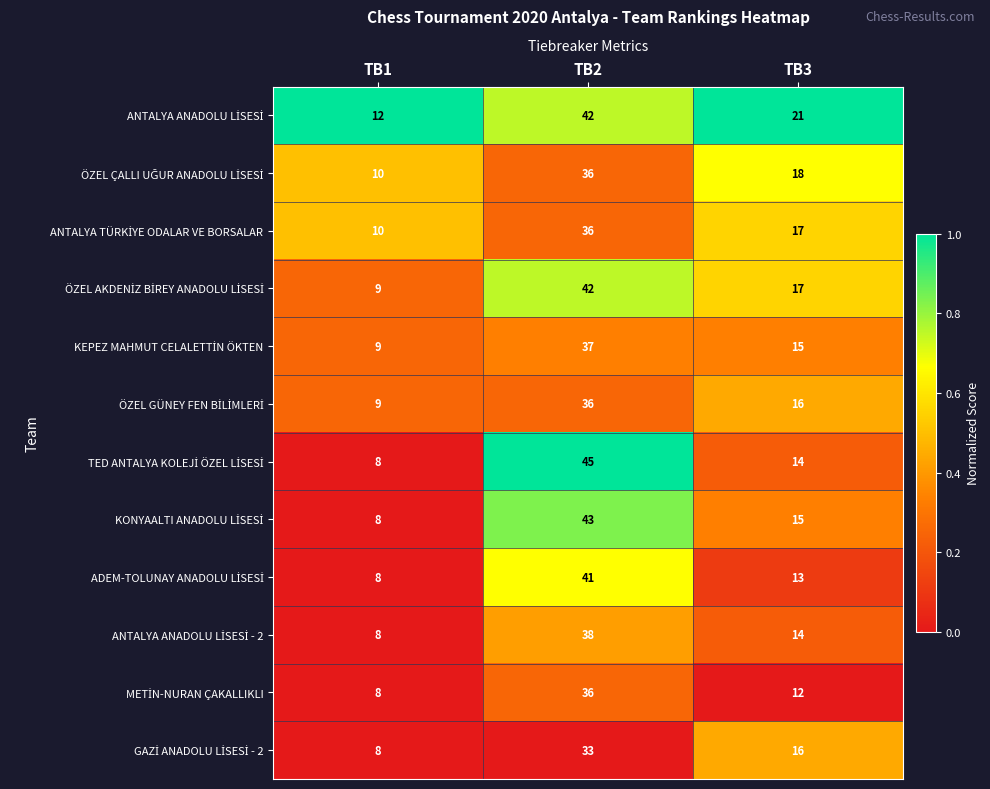

At which category is the sum across all series the highest?

TB2